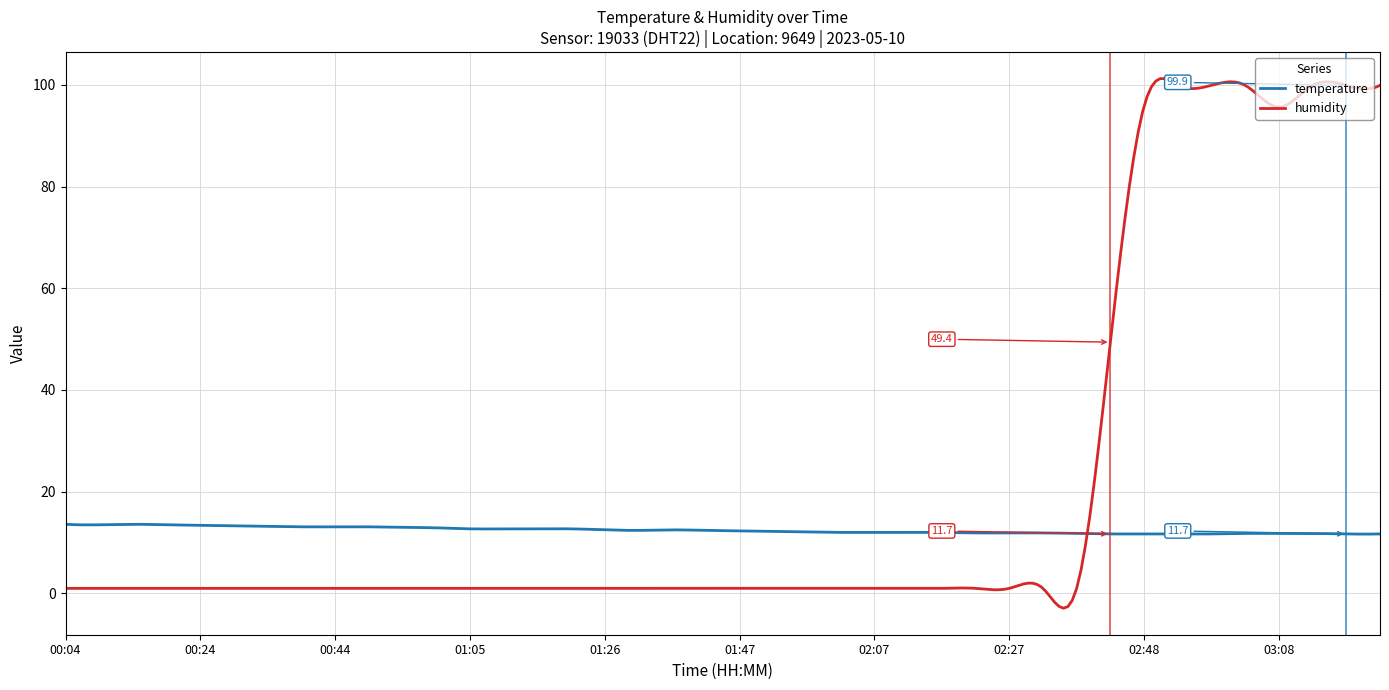

After their last crossing, which series has the higher values: temperature or humidity?

humidity